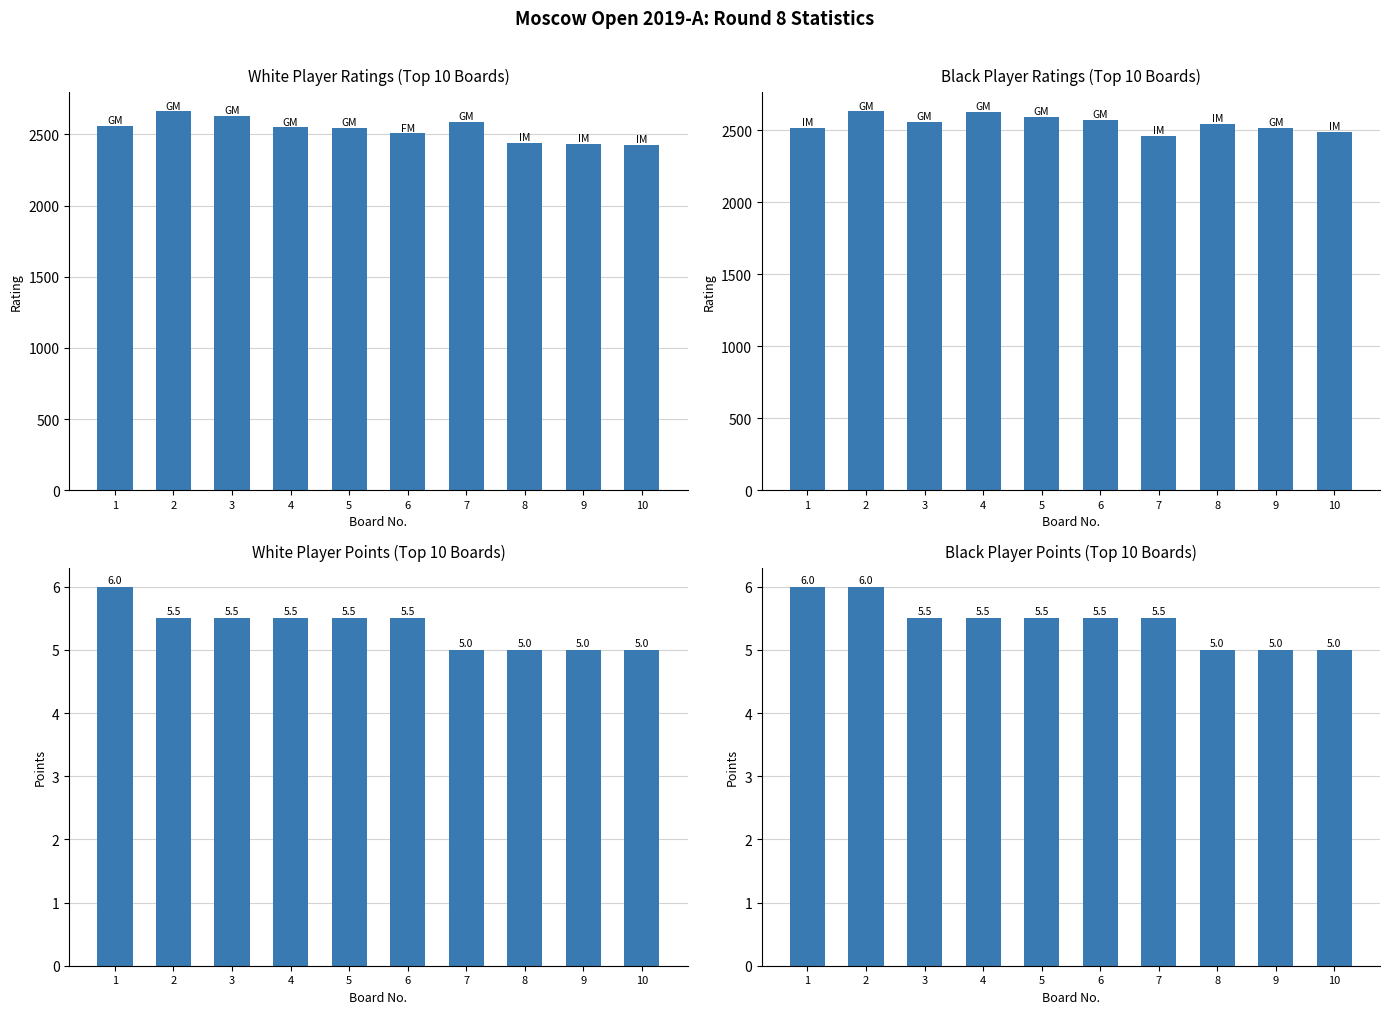

The value of Black Rtg at 2 is 2630.0. True or false?

True